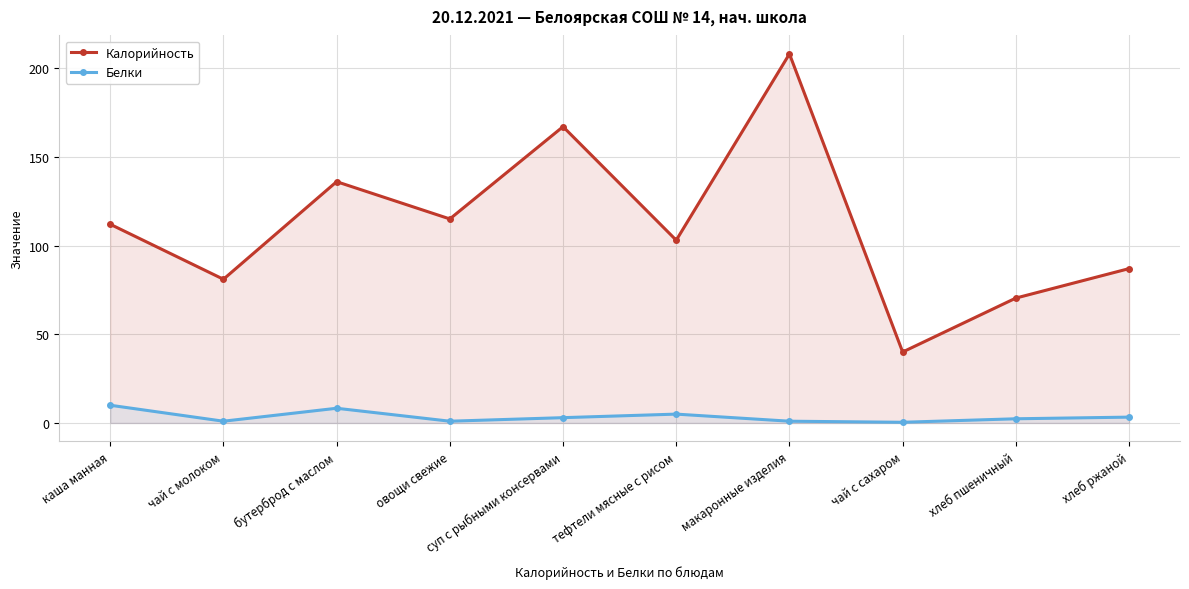

At суп с рыбными консервами, list the series in order from smallest to largest.

Белки, Калорийность